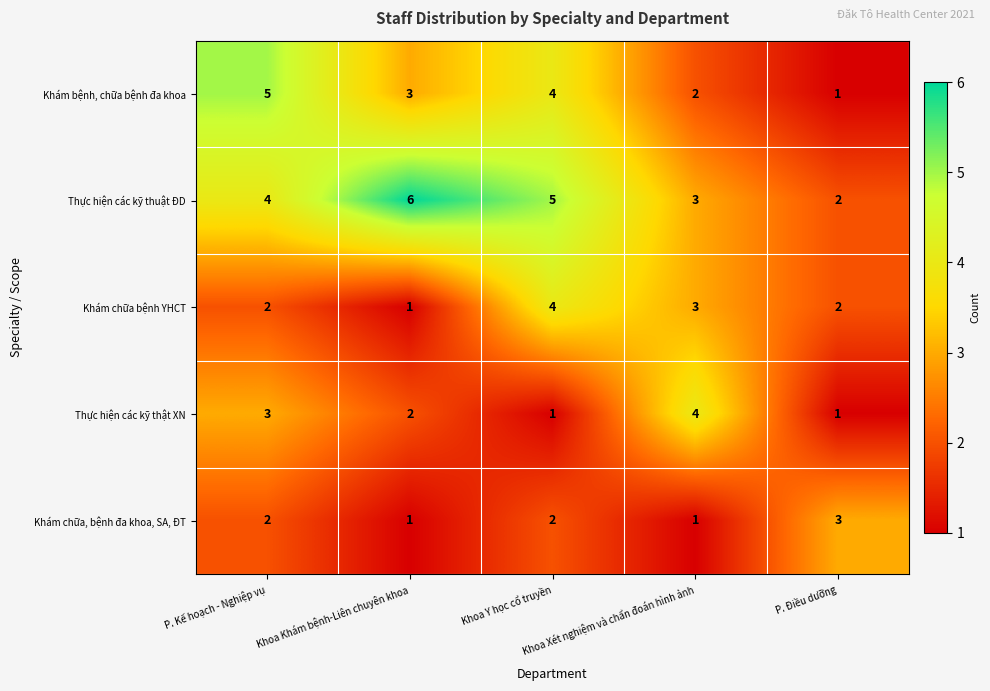

What is the sum of all Khám chữa bệnh YHCT values?

12